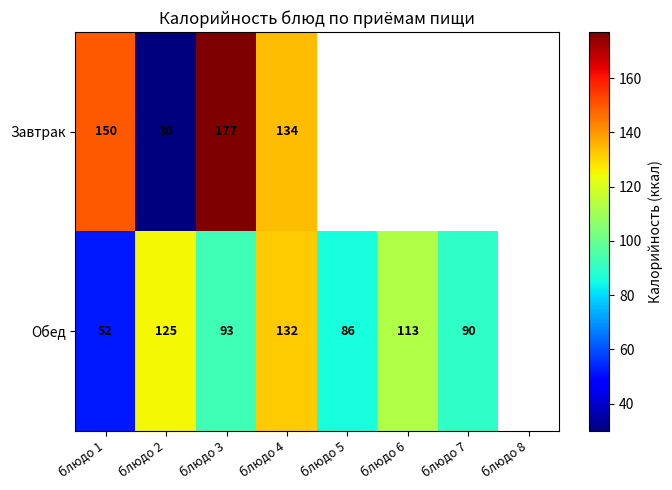

What is the total value across all series at блюдо 1?

202